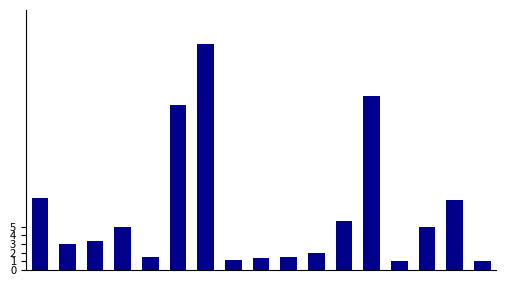

What is the greatest value displayed?

26.0